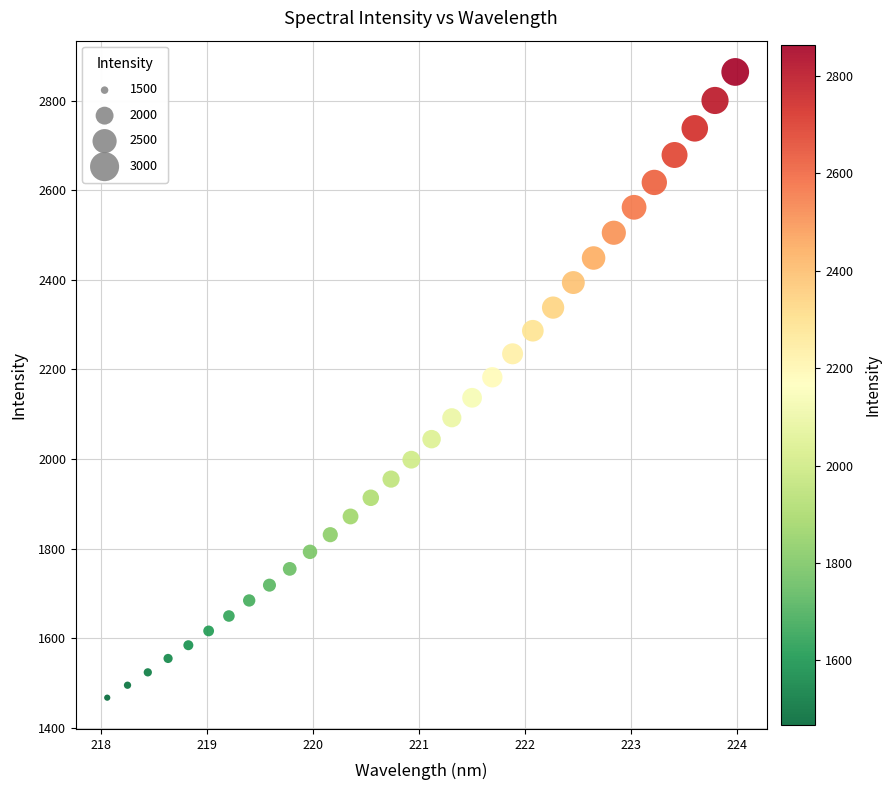

What is the range of X values (max minus min)?

5.9